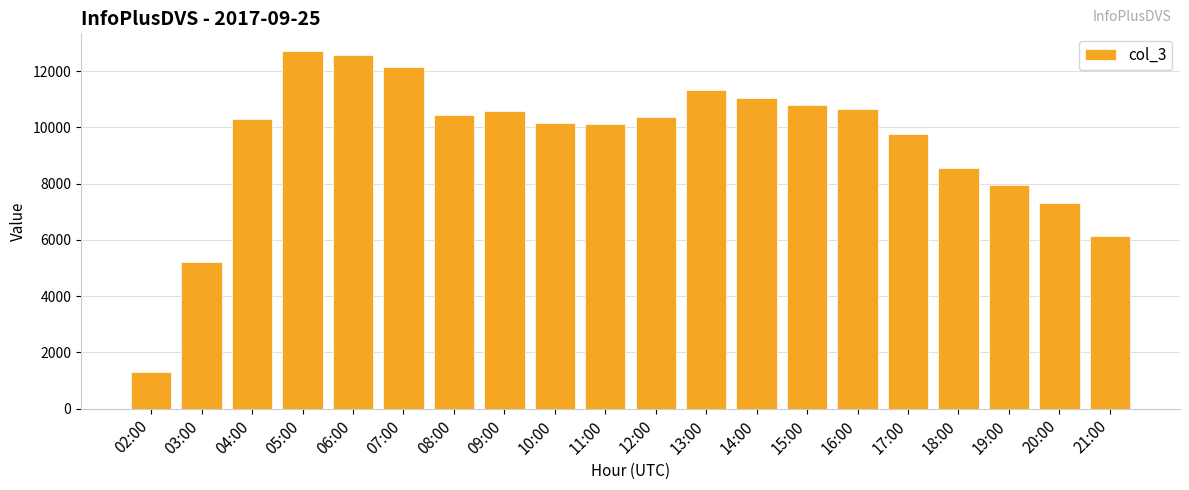

What is the difference between the values at 20:00 and 04:00?

2967